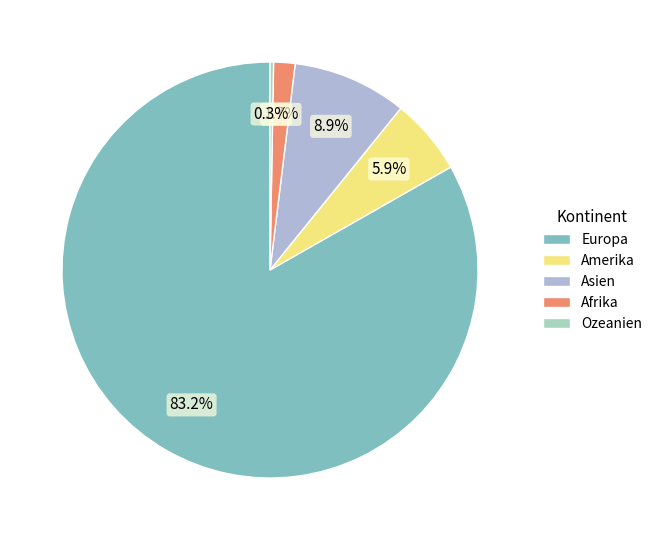

Rank the categories by value from lowest to highest.

Ozeanien, Afrika, Amerika, Asien, Europa